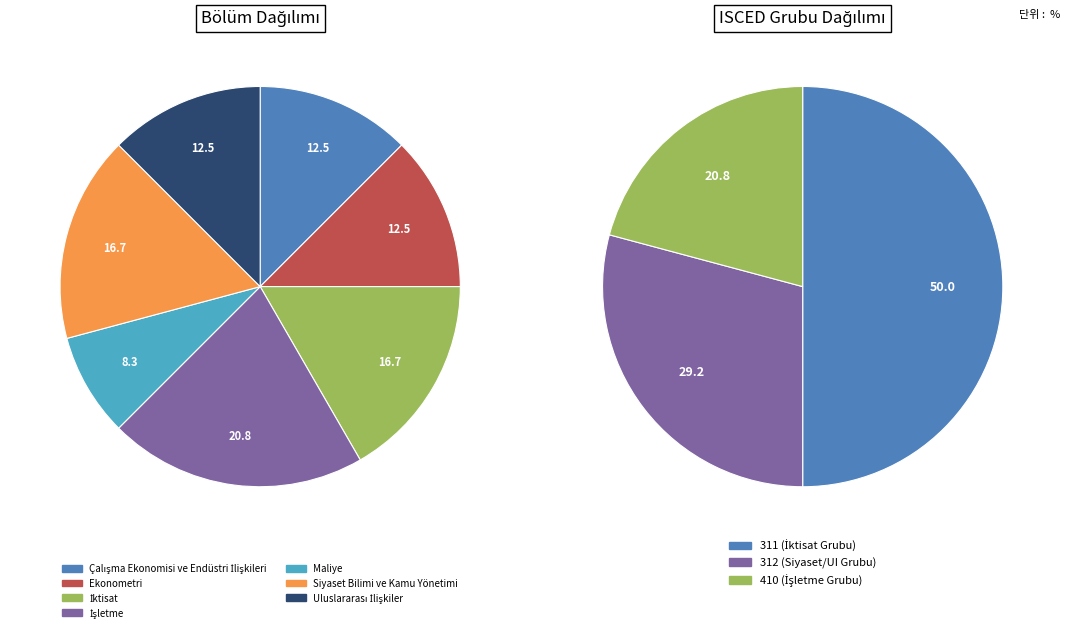

Does İktisat account for over 50% of the chart?

No